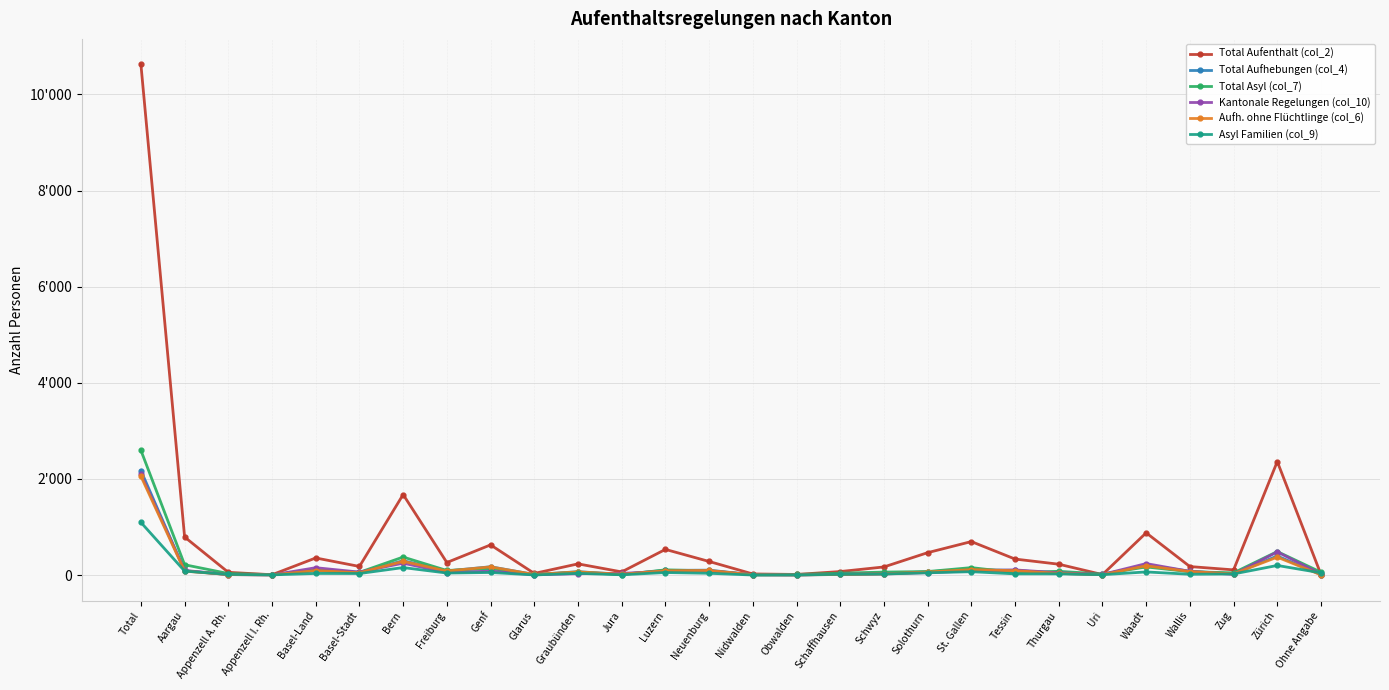

What is the label of the 21st point from the right?

Freiburg